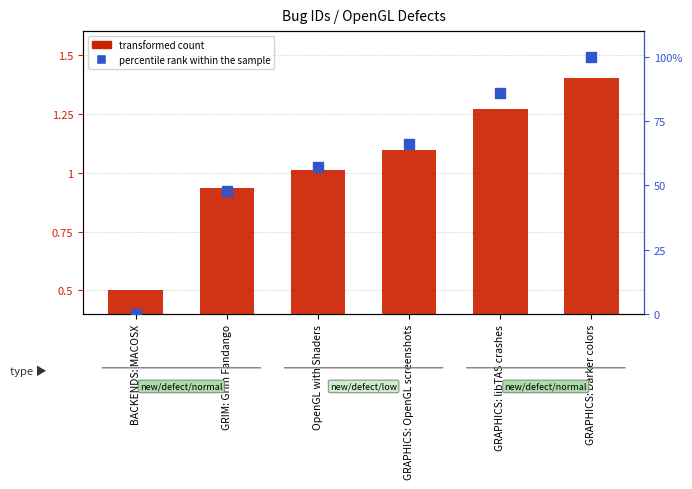

At how many categories does at least one series exceed 81?

2